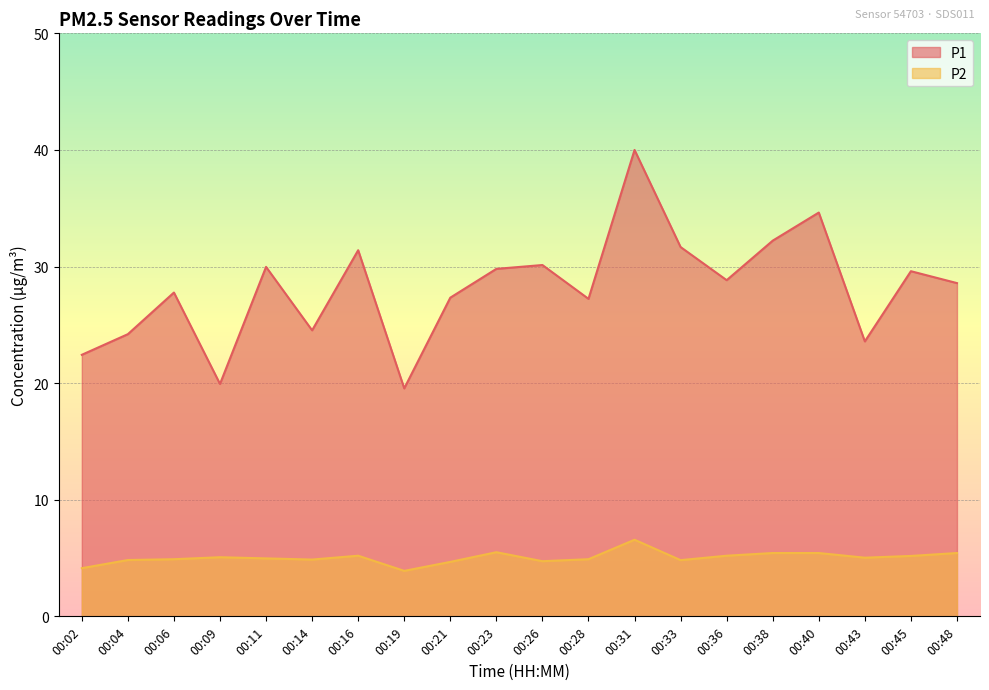

How many lines are shown in the chart?

2